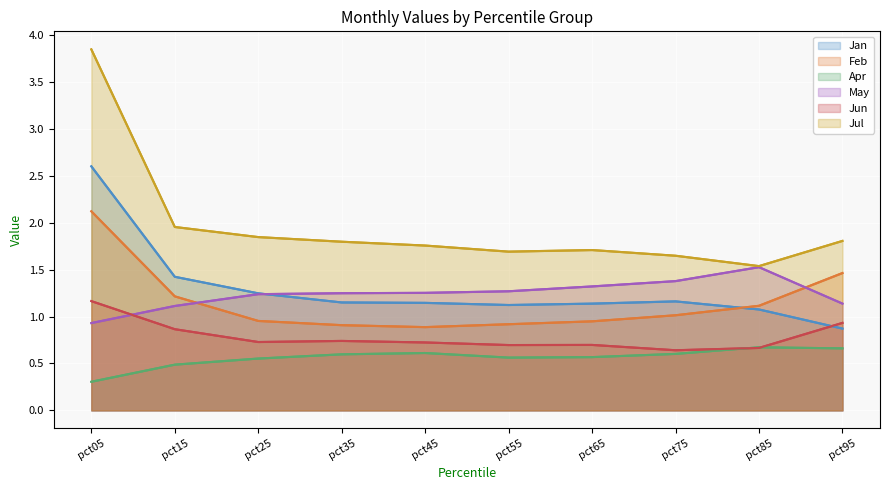

What is the difference between the Jan values at pct85 and pct65?

0.1